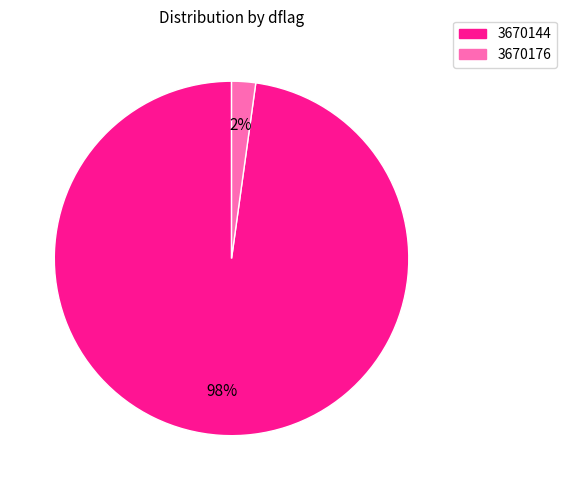

Is the sum of 3670176 and 3670144 greater than half?

Yes